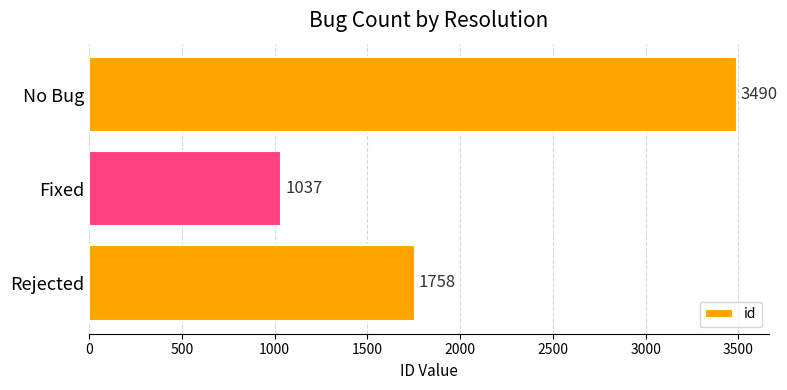

How many bars are there in total?

3